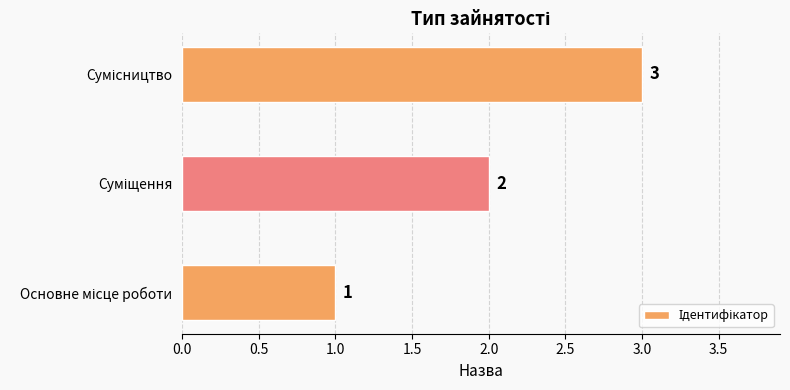

What is the sum of all values?

6